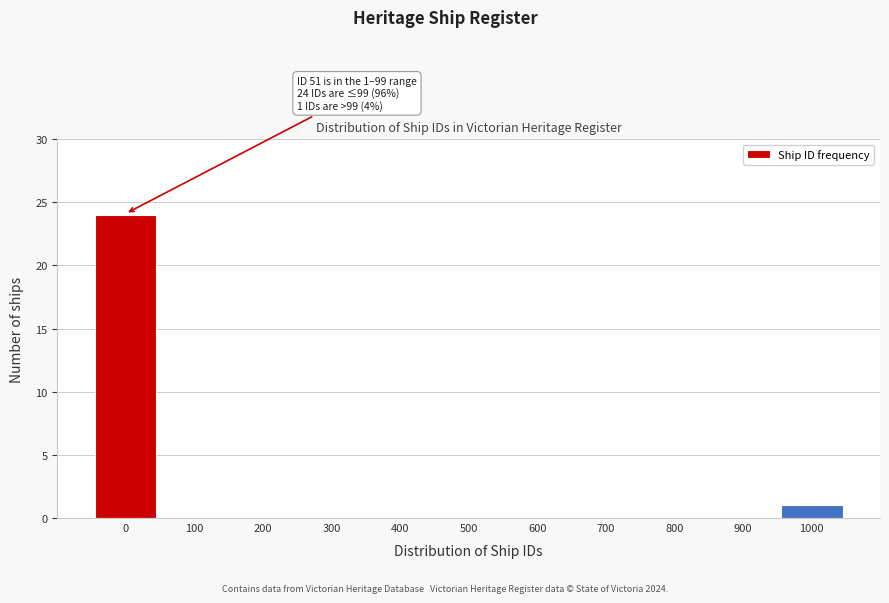

Reading left to right, transcribe all the data shown in this chart.

0=24	100=0	200=0	300=0	400=0	500=0	600=0	700=0	800=0	900=0	1000=1